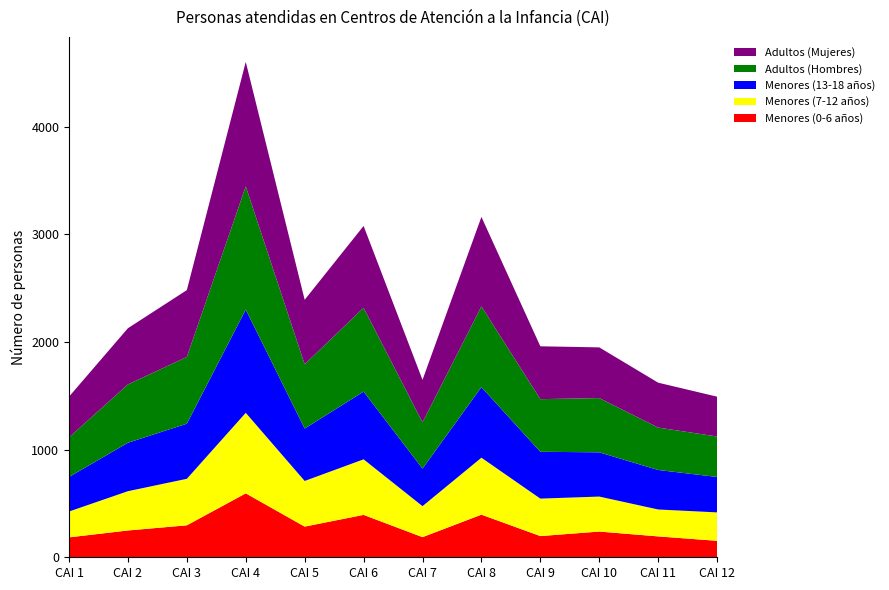

Reading right to left, what are all the values shown in this chart?

Menores (0-6 años): CAI 12=153	CAI 11=194	CAI 10=239	CAI 9=197	CAI 8=396	CAI 7=187	CAI 6=394	CAI 5=285	CAI 4=594	CAI 3=297	CAI 2=249	CAI 1=185
Menores (7-12 años): CAI 12=264	CAI 11=250	CAI 10=325	CAI 9=348	CAI 8=529	CAI 7=288	CAI 6=516	CAI 5=424	CAI 4=748	CAI 3=432	CAI 2=365	CAI 1=240
Menores (13-18 años): CAI 12=329	CAI 11=367	CAI 10=411	CAI 9=435	CAI 8=656	CAI 7=349	CAI 6=629	CAI 5=487	CAI 4=959	CAI 3=512	CAI 2=450	CAI 1=321
Adultos (Hombres): CAI 12=376	CAI 11=394	CAI 10=504	CAI 9=489	CAI 8=750	CAI 7=430	CAI 6=779	CAI 5=597	CAI 4=1145	CAI 3=620	CAI 2=542	CAI 1=368
Adultos (Mujeres): CAI 12=370	CAI 11=417	CAI 10=471	CAI 9=491	CAI 8=831	CAI 7=394	CAI 6=760	CAI 5=599	CAI 4=1156	CAI 3=621	CAI 2=522	CAI 1=378